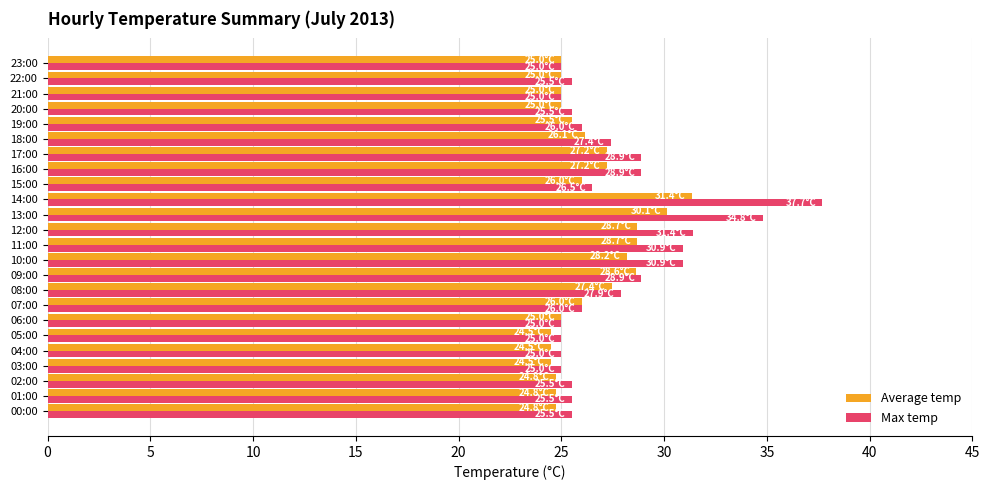

What is the sum of all Average temp values?

634.0